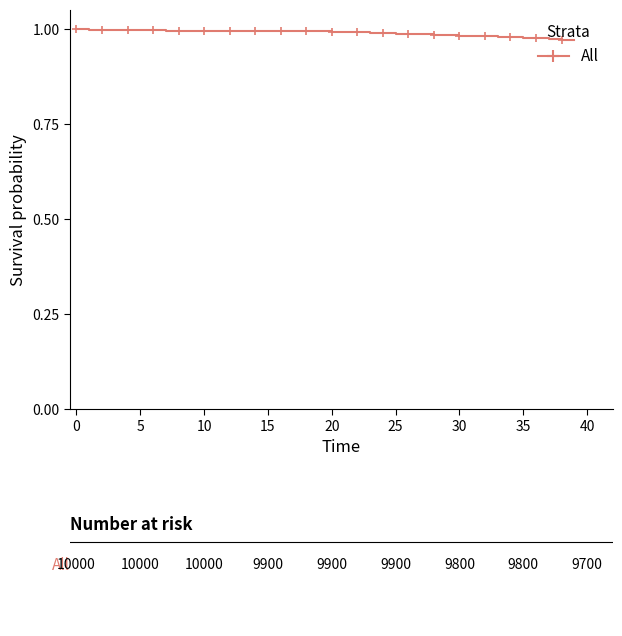

What is the label of the 32nd point from the left?

31